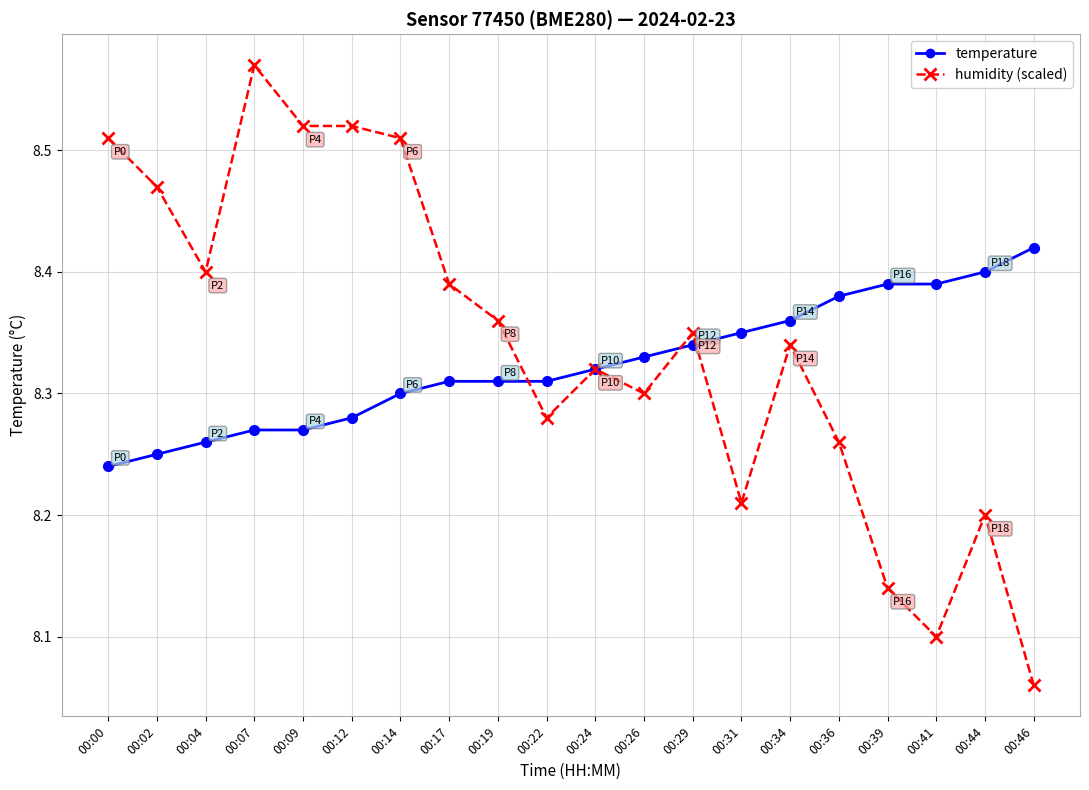

What is the sum of the temperature values at 00:26 and 00:19?

16.6